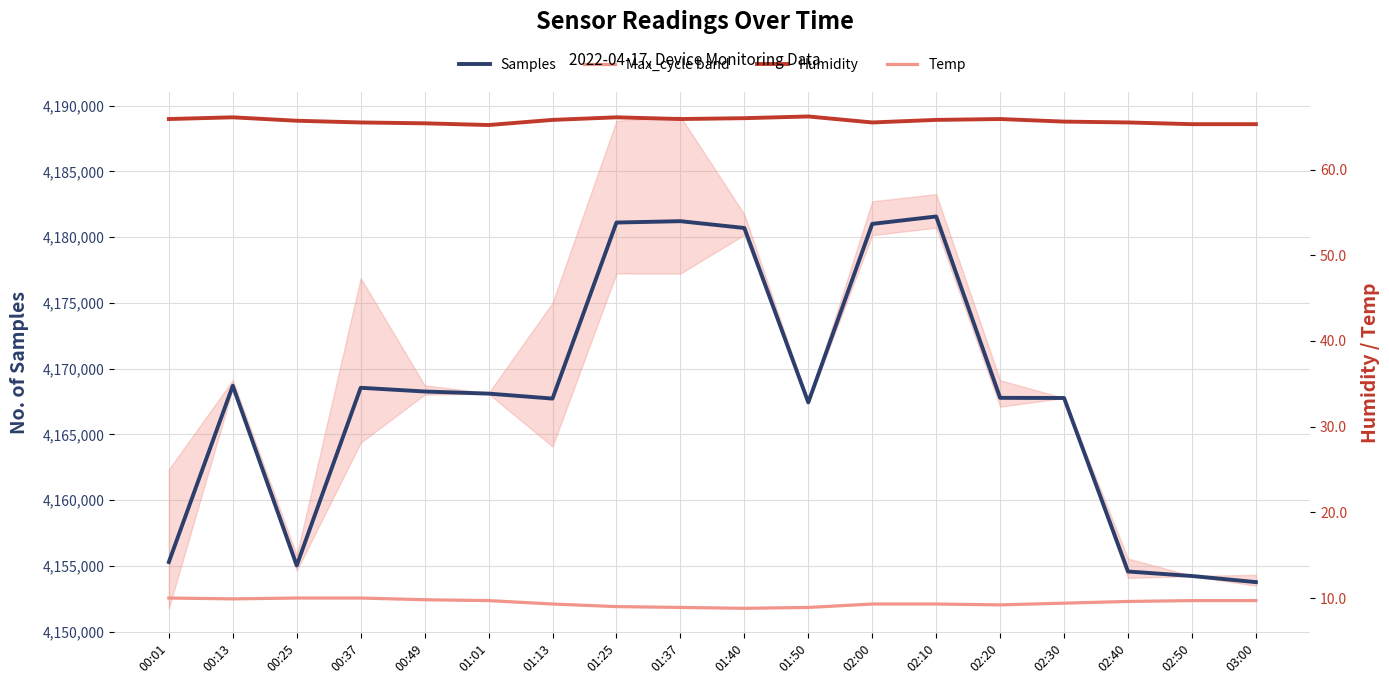

Where does the Samples series first go above 4168107?

00:13